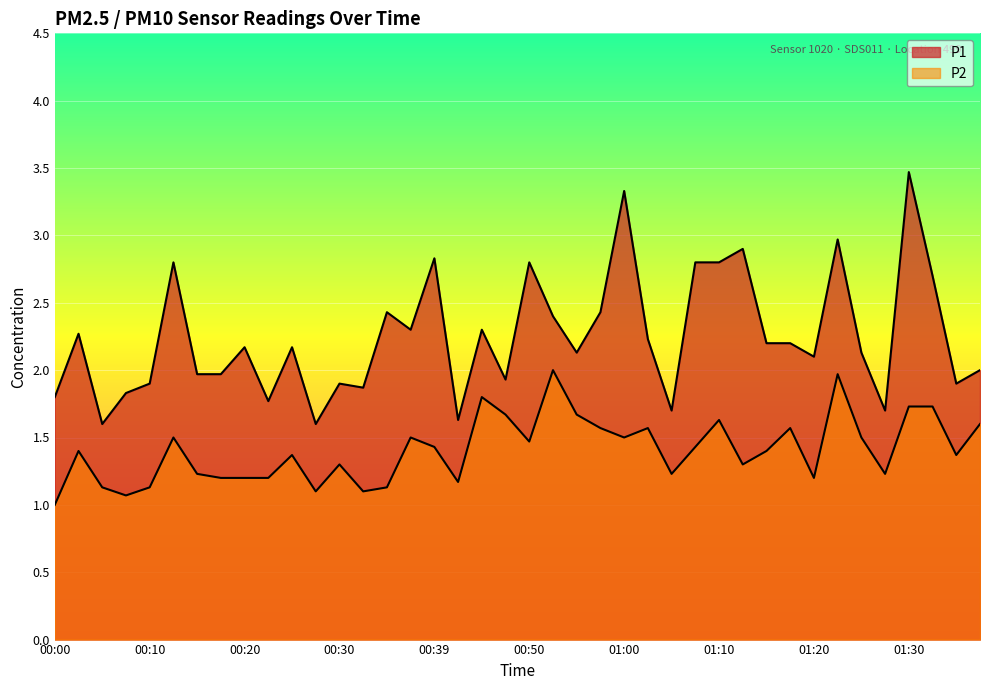

At which label is P1 closest to 2?

01:37